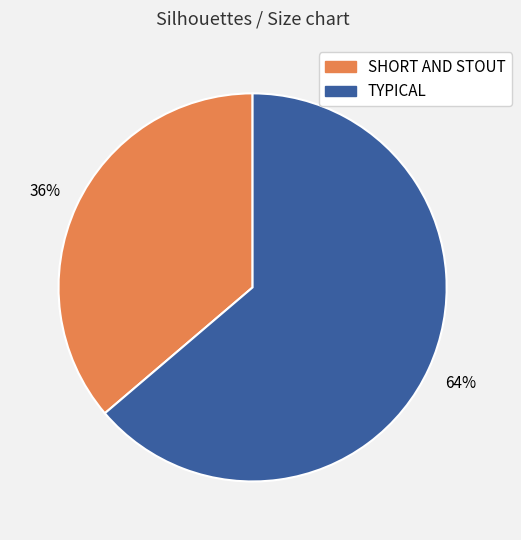

Is SHORT AND STOUT the majority of the pie?

No